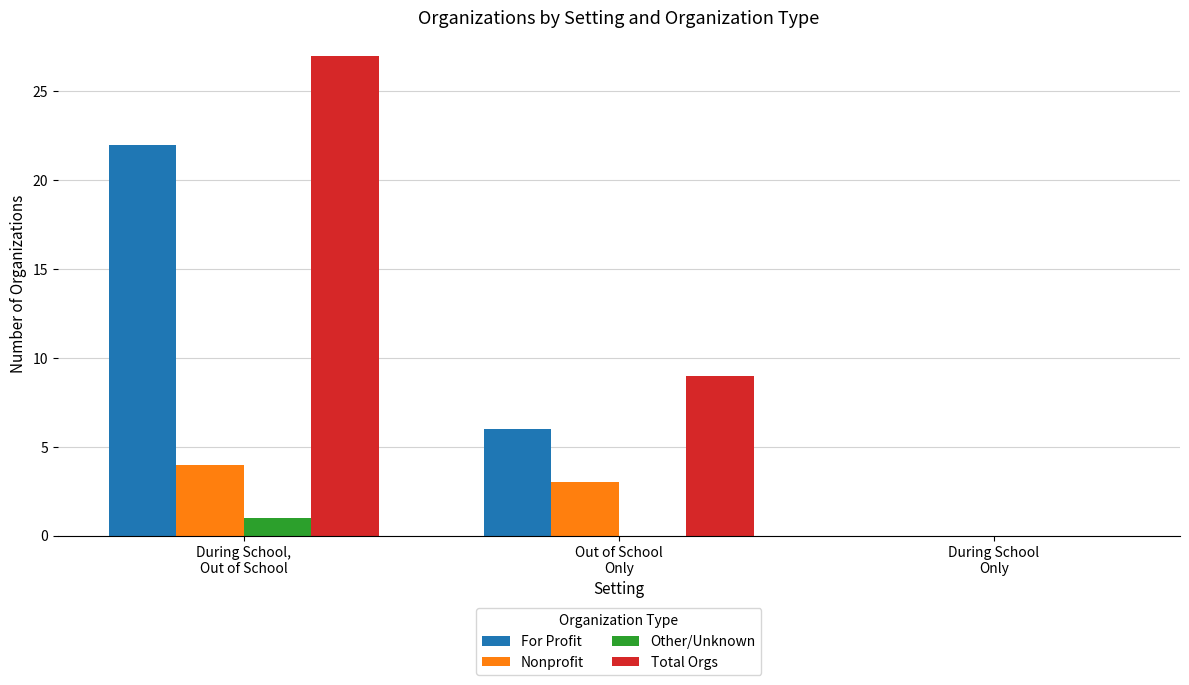

What is the maximum value shown in the chart?

27